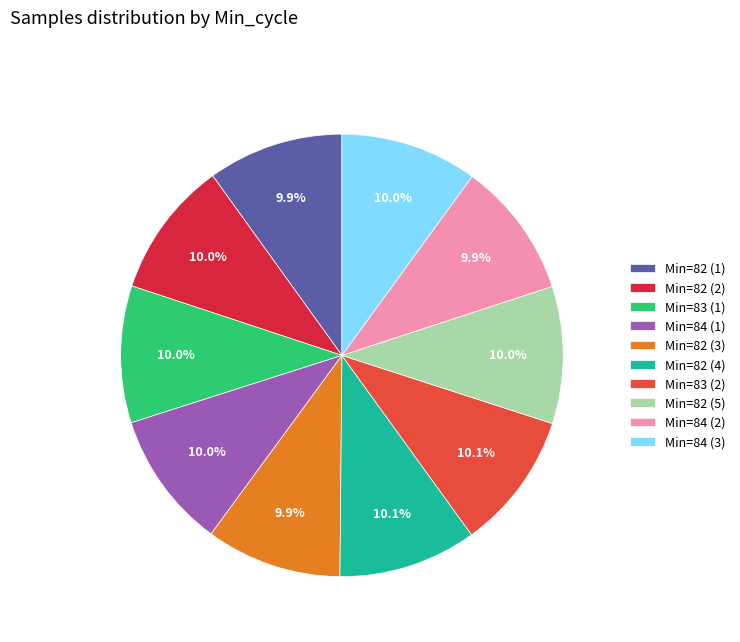

What is the ratio of the value at Min=82 (3) to the value at Min=82 (4)?

1.0